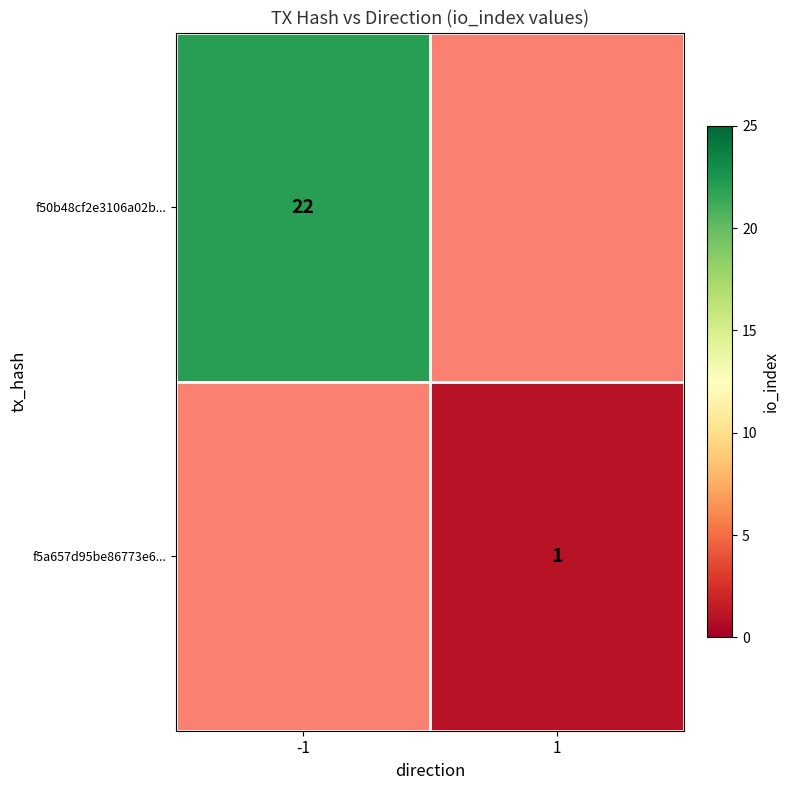

The f50b48cf2e3106a02b... series shows 15 at -1. True or false?

False